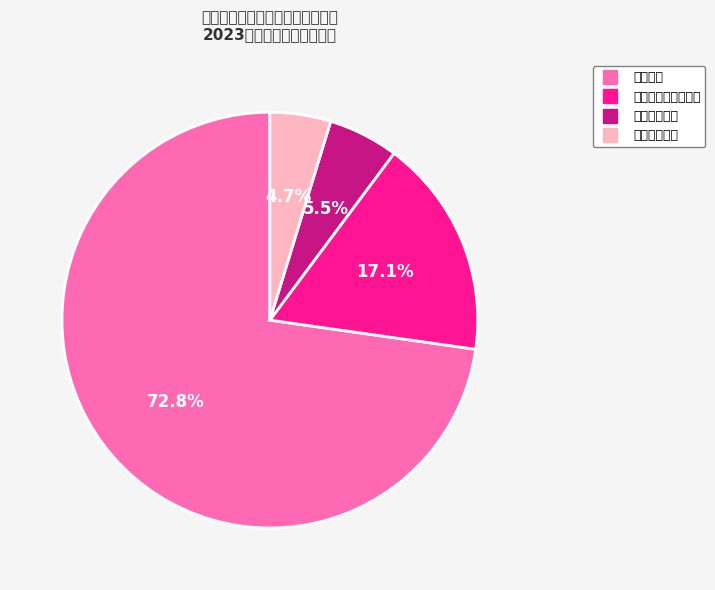

Rank the categories by value from lowest to highest.

住房保障支出, 卫生健康支出, 社会保障和就业支出, 教育支出